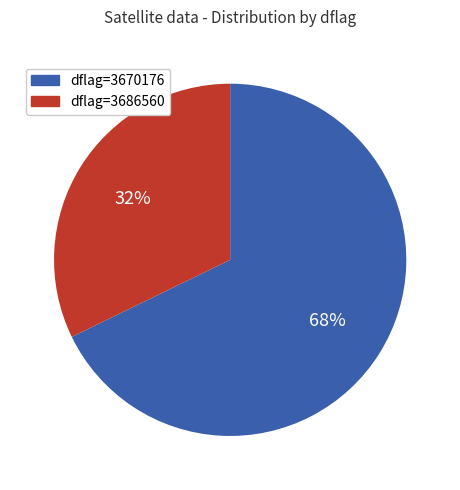

Is the sum of dflag=3686560 and dflag=3670176 greater than half?

Yes